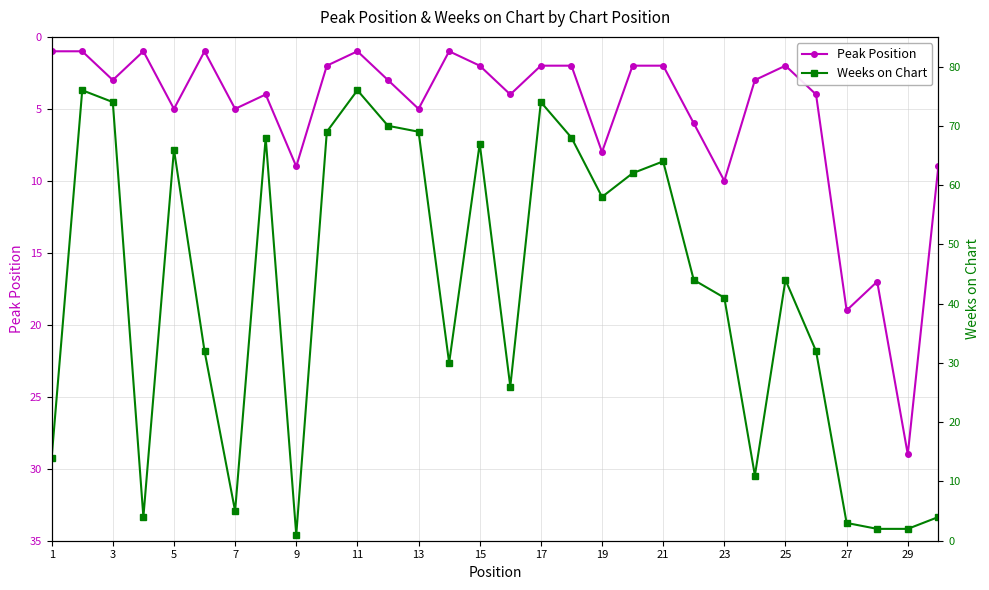

Reading left to right, list all the values displayed in this chart.

Peak Position: 1	1	3	1	5	1	5	4	9	2	1	3	5	1	2	4	2	2	8	2	2	6	10	3	2	4	19	17	29	9
Weeks on Chart: 14	76	74	4	66	32	5	68	1	69	76	70	69	30	67	26	74	68	58	62	64	44	41	11	44	32	3	2	2	4